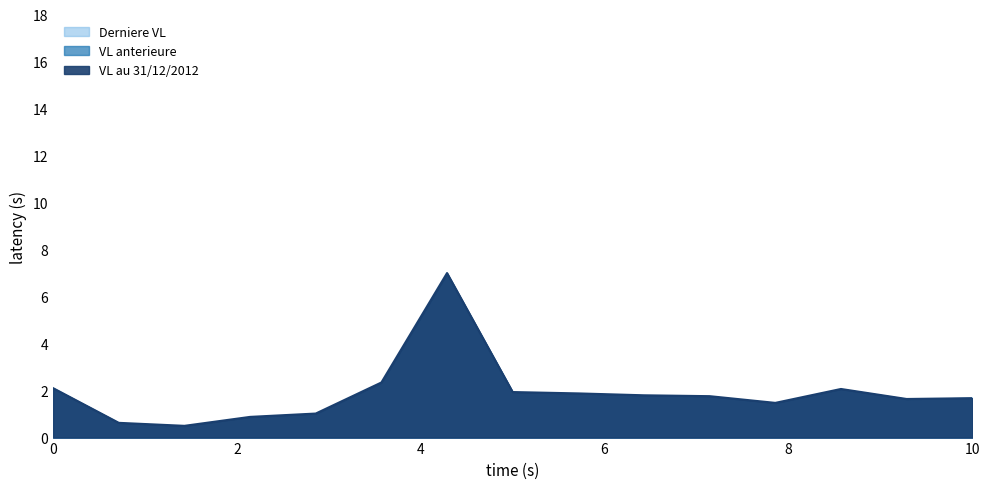

How many distinct data groups are displayed?

3